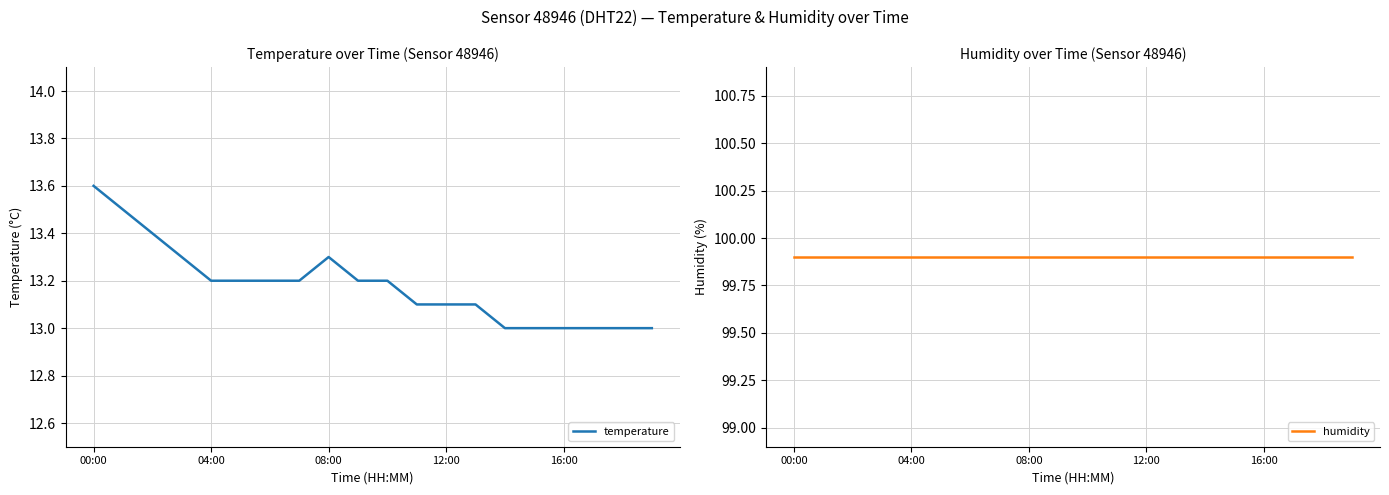

Which category has the highest value in the temperature series?

00:00